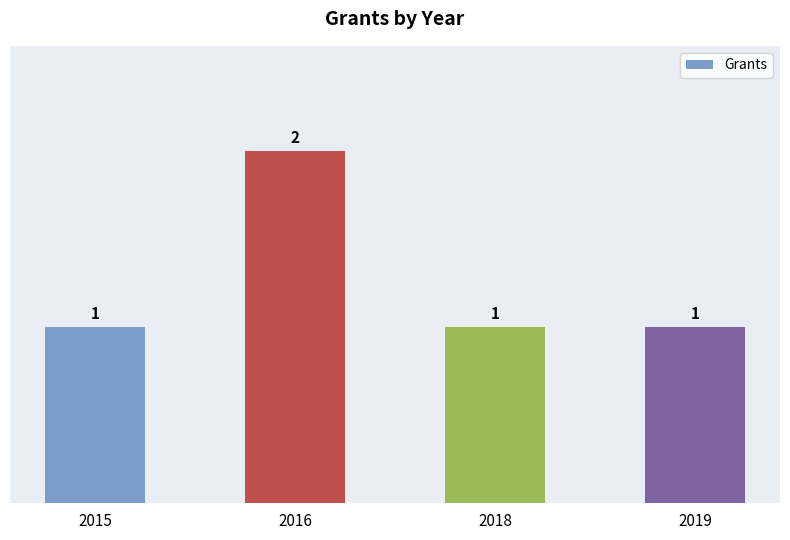

How many data points does each series have?

4